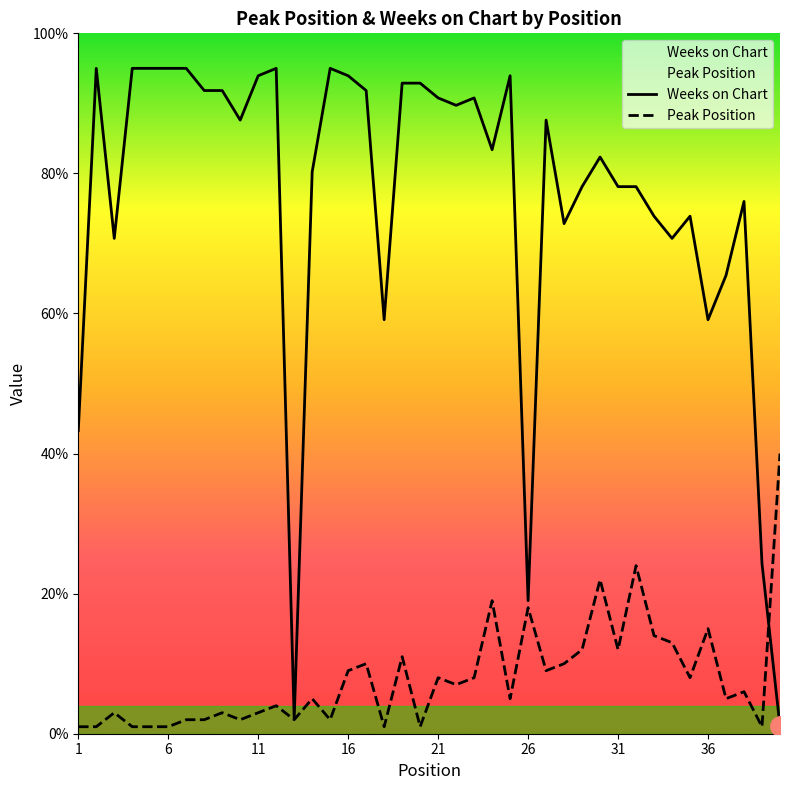

What value does the Weeks on Chart series have at 37?

65.4